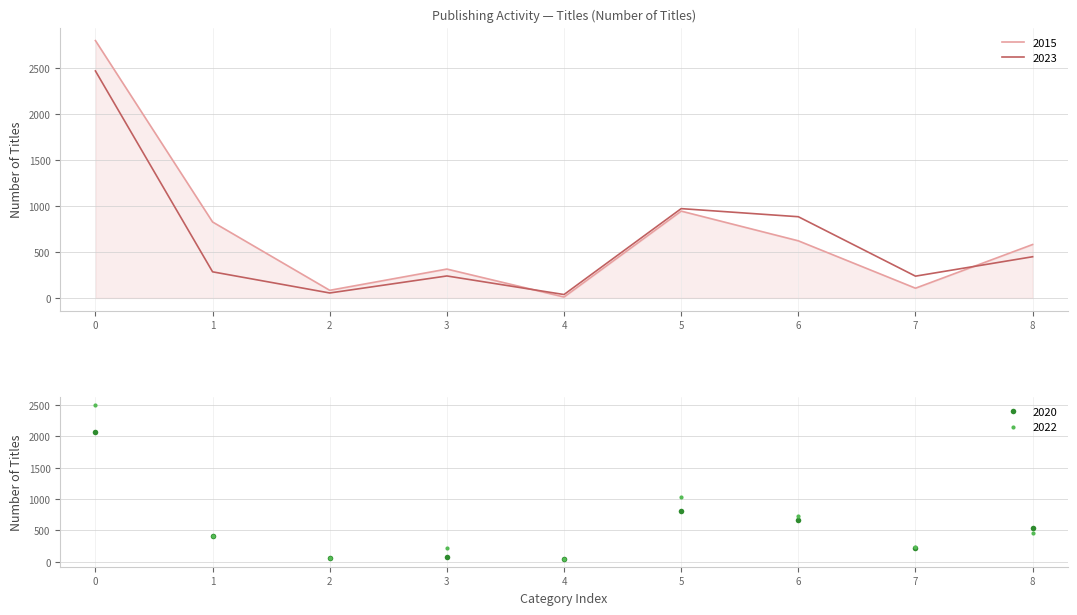

Is the value of 2015 at 7 greater than the value of 2023 at 1?

No